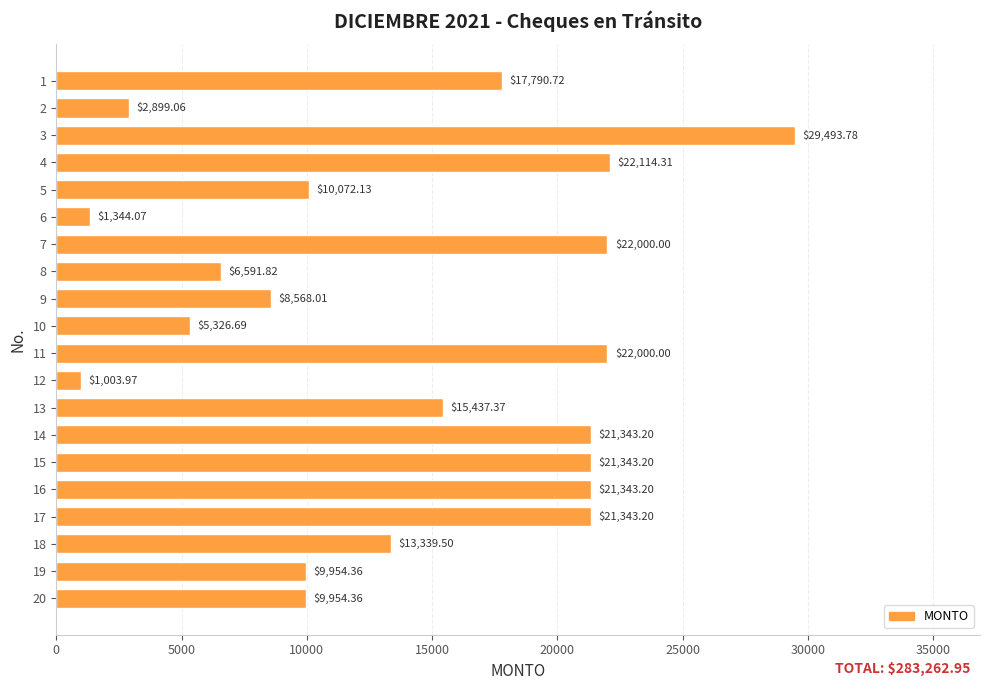

What is the change in value from 2 to 16?

+18444.1